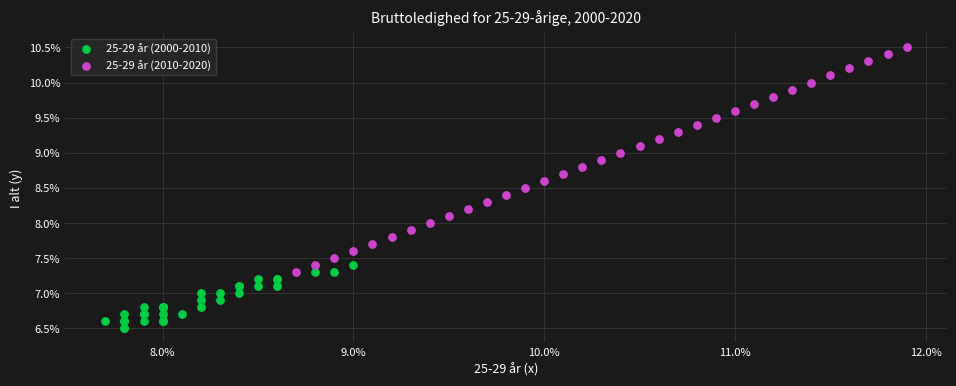

Which series has the widest spread of Y values?

25-29 år (2010-2020)